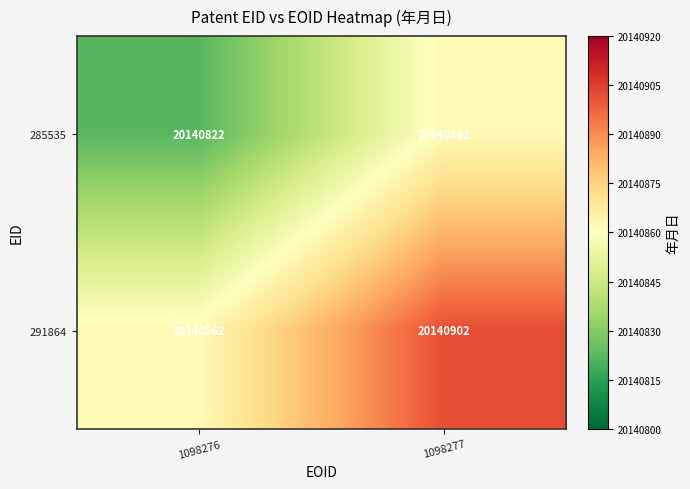

True or false: 291864 has a value of 20140862 at 1098276.

True